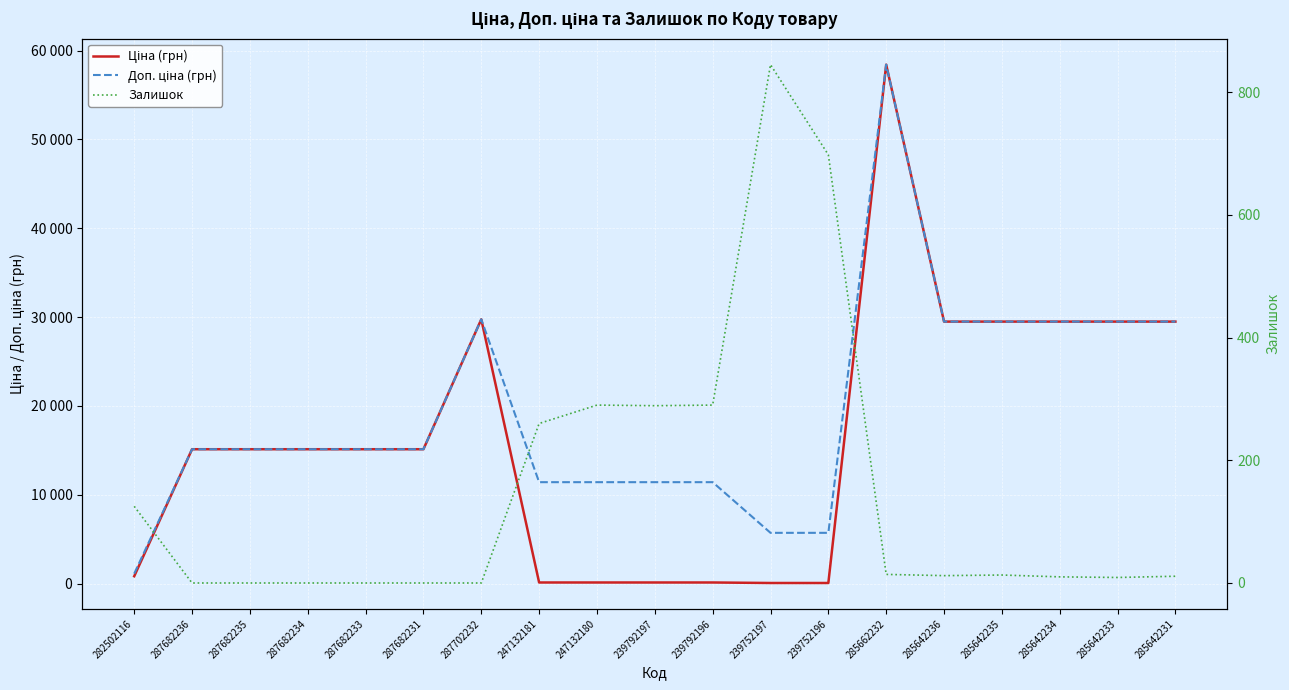

List the series in order of their peak value, highest first.

Ціна (грн), Доп. ціна (грн), Залишок